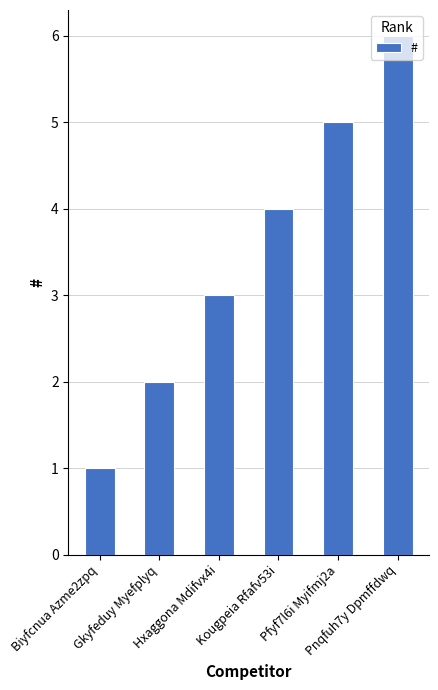

What is the approximate value at Pfyf7l6i Myifmj2a?

5